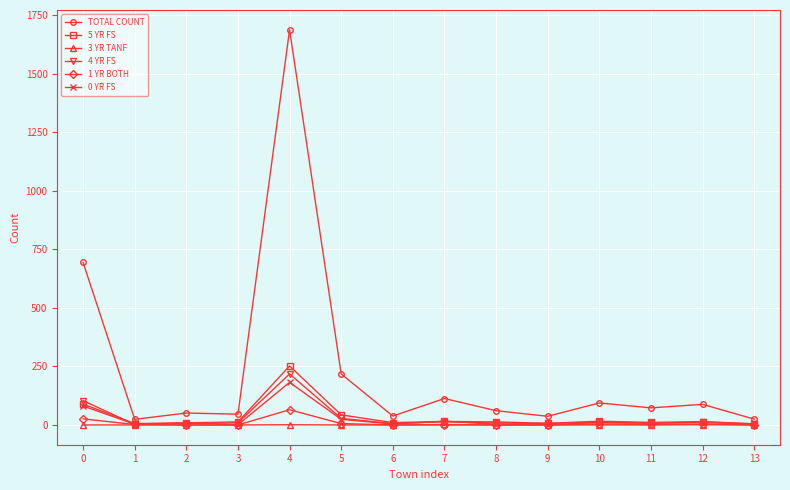

The value of TOTAL COUNT at 12 is 88. True or false?

True